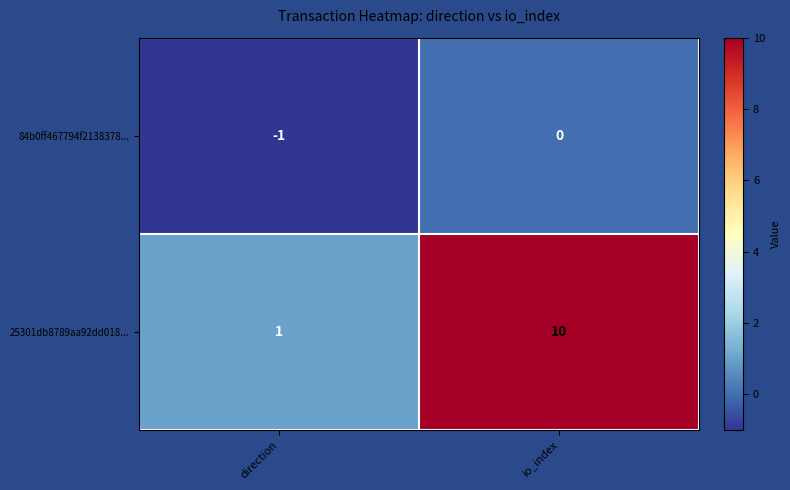

Which series changed the most between direction and io_index?

25301db8789aa92dd018...